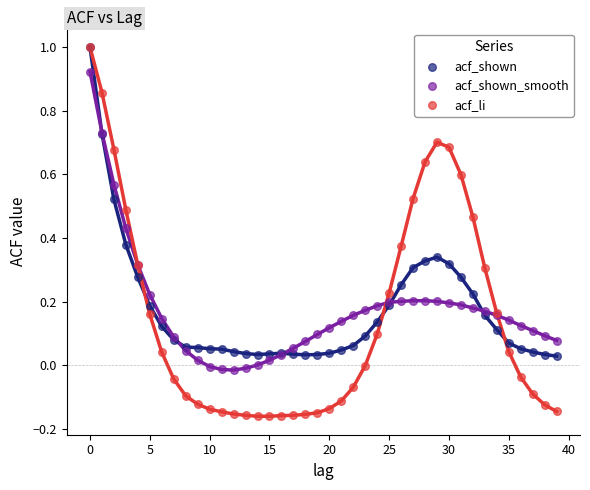

What are all the series names shown in the legend?

acf_shown, acf_shown_smooth, acf_li